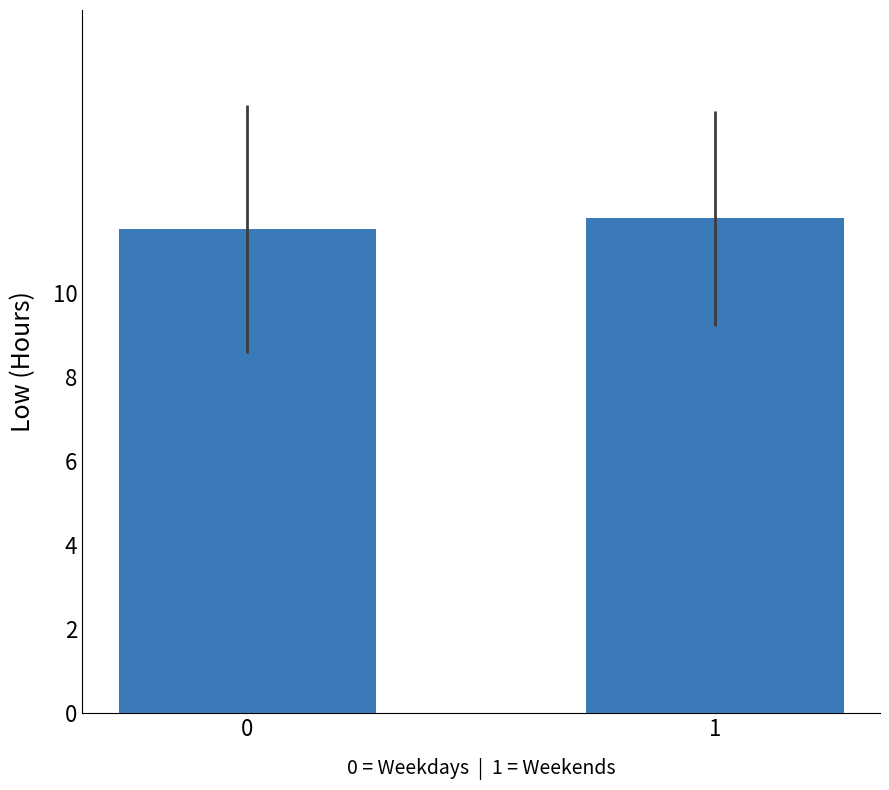

Which has a higher value, 0 or 1?

1